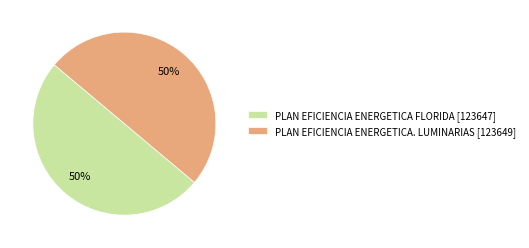

Is it true that PLAN EFICIENCIA ENERGETICA FLORIDA is 41% of the pie?

False